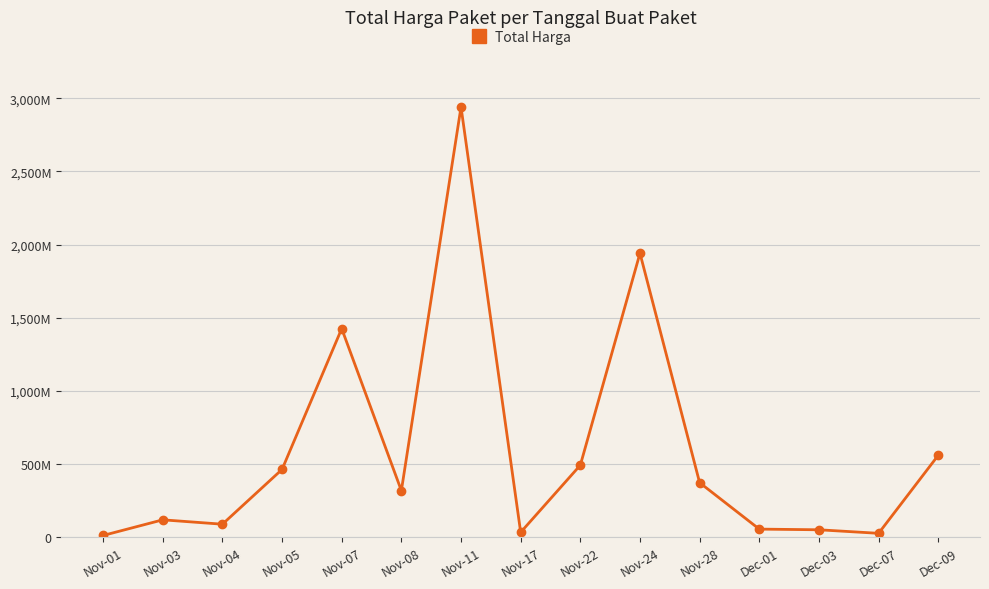

Is this an area chart (filled region under the line)?

No